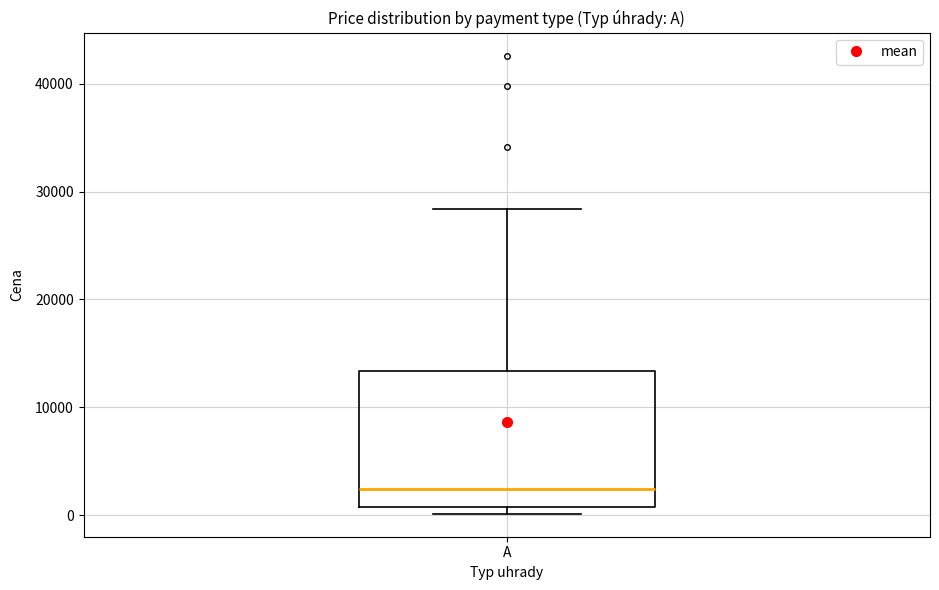

Transcribe this box plot: give where the median line is, the range the box spans, and where the two whiskers end, as read against the y-axis. The values are not printed on the chart, so give them approximately, as read against the axis.

median 2000, box 1000 to 13000, whiskers 0 to 28000